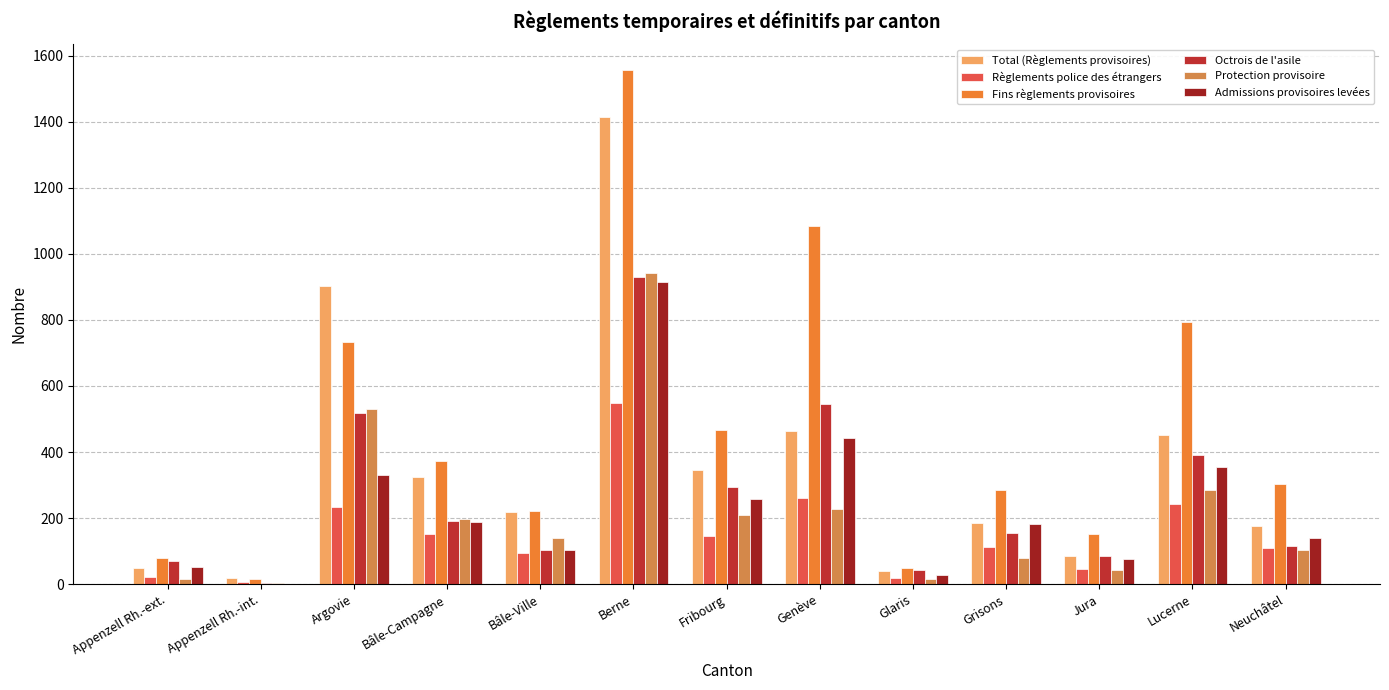

How many distinct data groups are displayed?

6